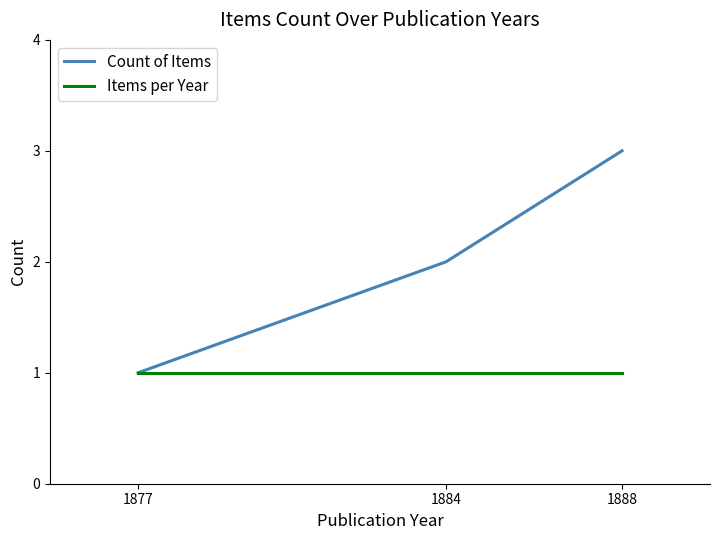

At which label does Count of Items reach its minimum?

1877